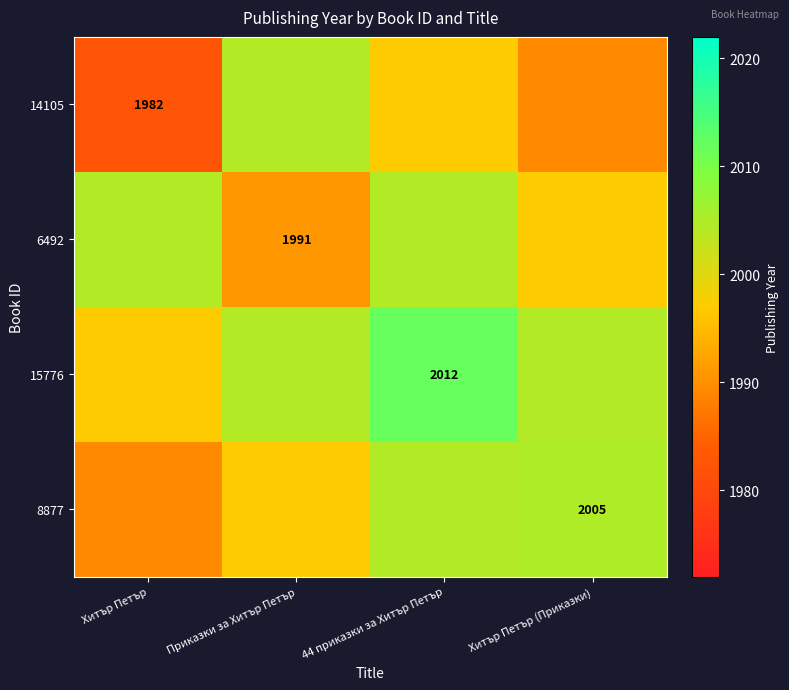

True or false: 8877 has a value of 2005.0 at Хитър Петър (Приказки).

True